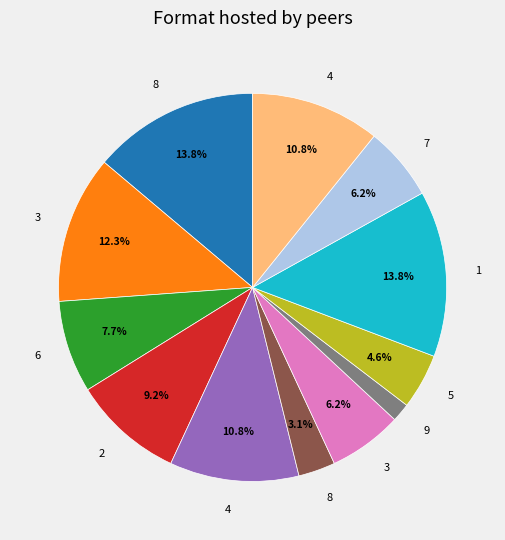

Is there any slice that represents more than half of the pie?

No